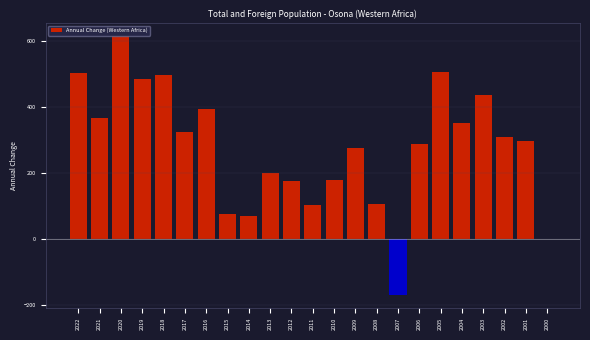

Where is the data nearest to the value 222?

2013